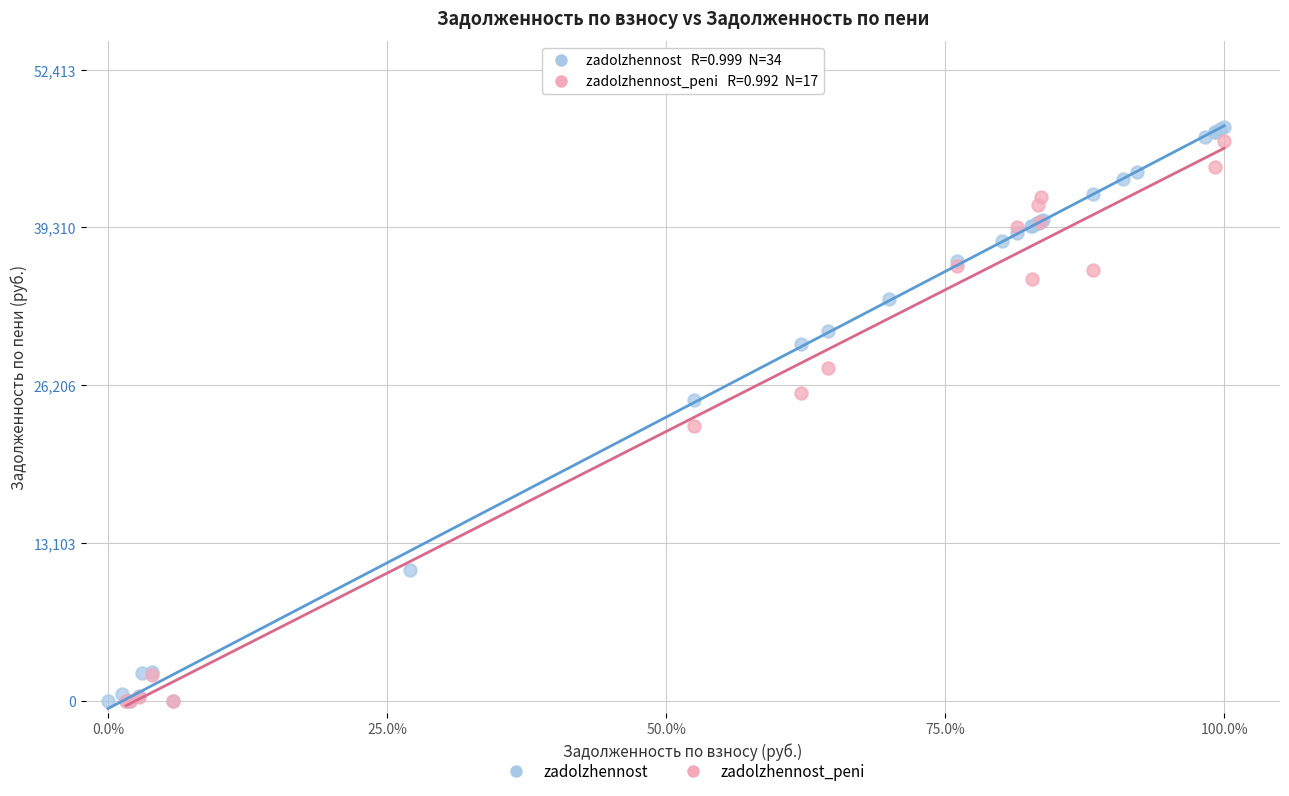

Which series has the largest Y range (max minus min)?

zadolzhennost